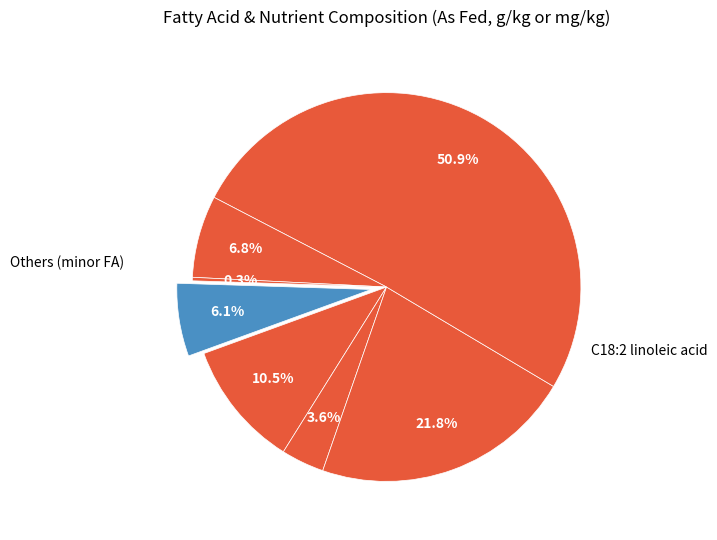

Count the number of slices in the pie.

7